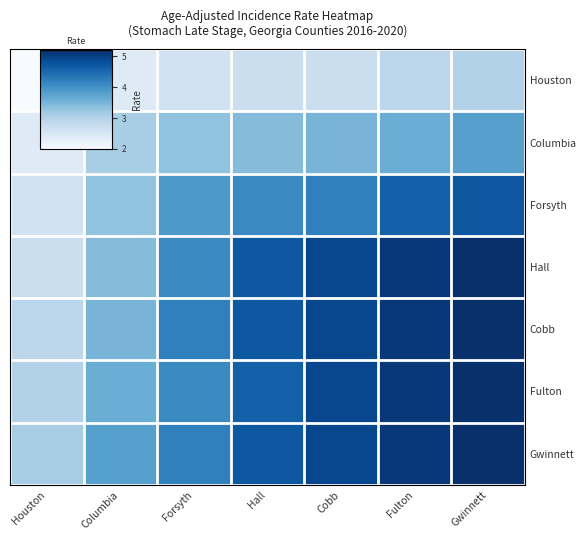

What is the total value across all series at Hall?

28.9